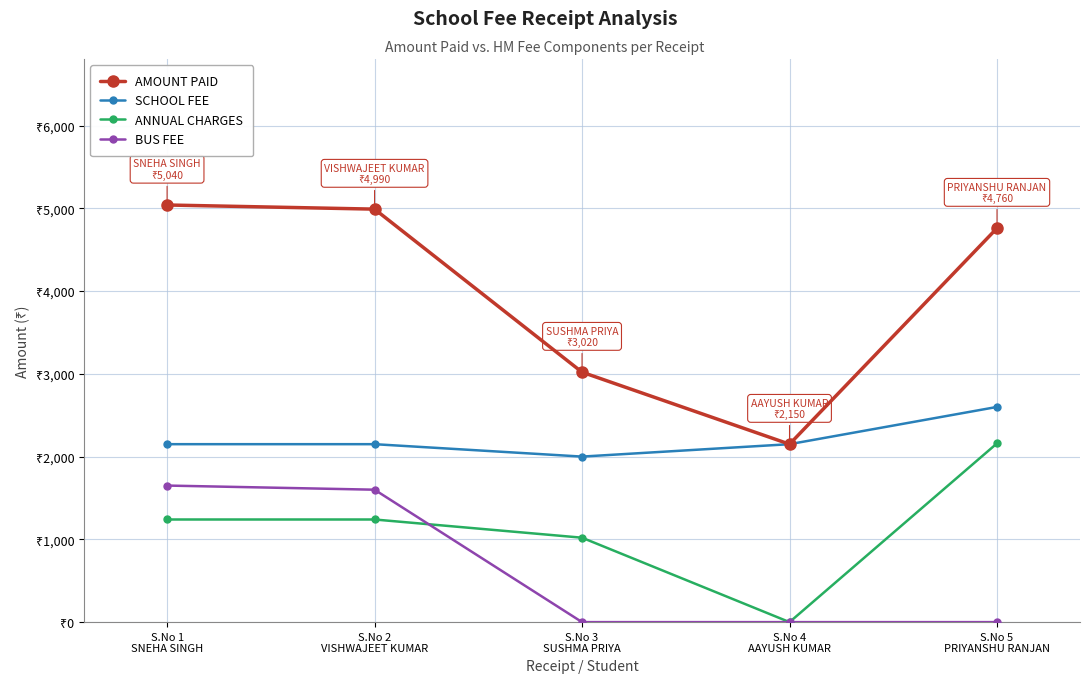

At which category does SCHOOL FEE reach its first local valley?

S.No 3
SUSHMA PRIYA